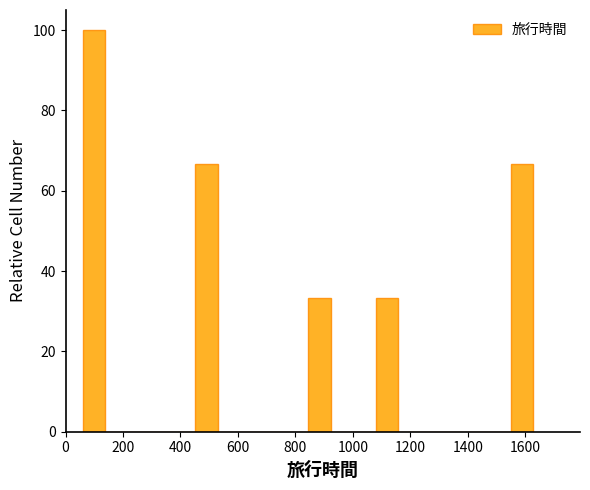

Read against the x-axis, roughly where is the centre of the tallest bar?

100